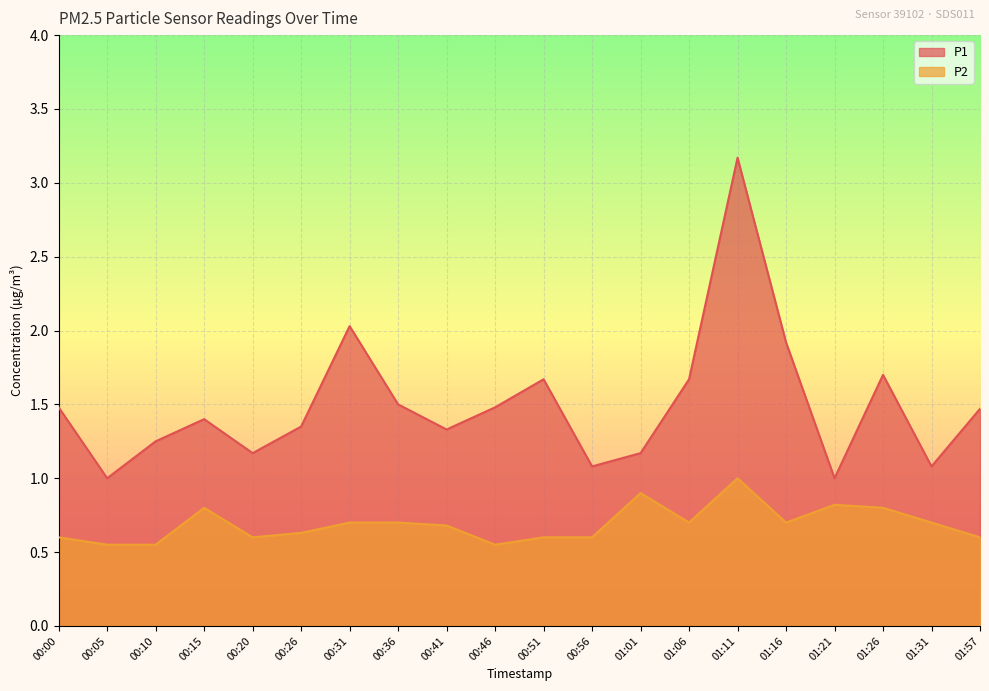

At how many categories does at least one series exceed 1?

18